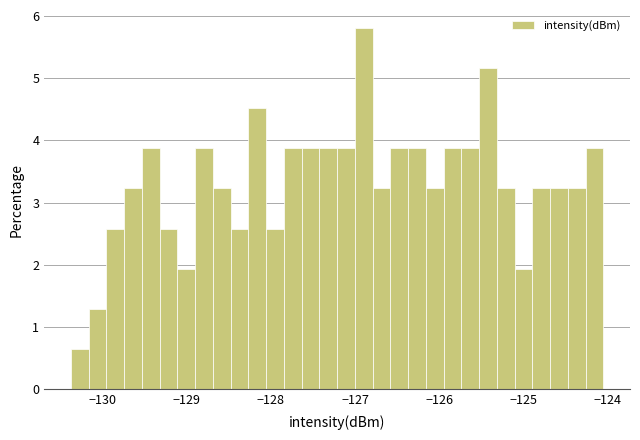

Read against the x-axis, roughly where is the centre of the tallest bar?

-126.9